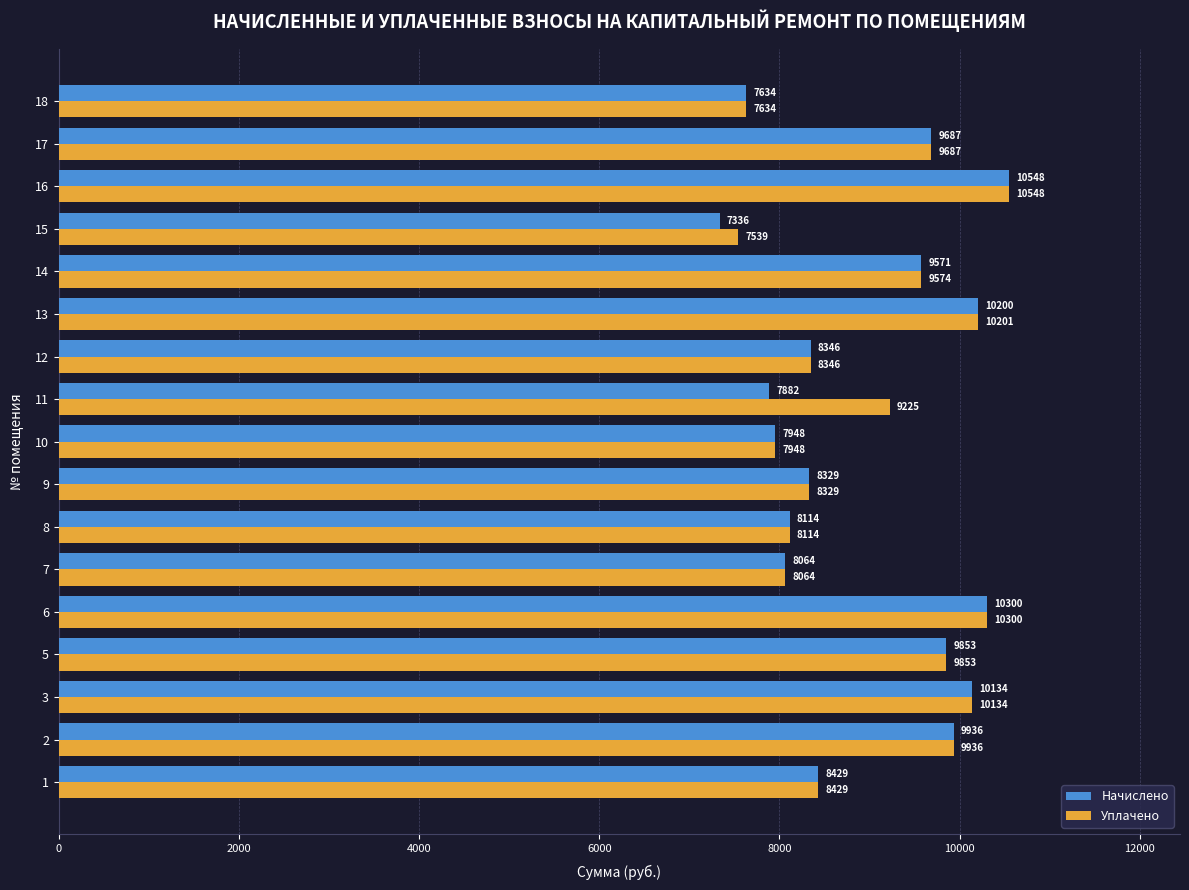

At 11, list the series in order from largest to smallest.

Уплачено, Начислено